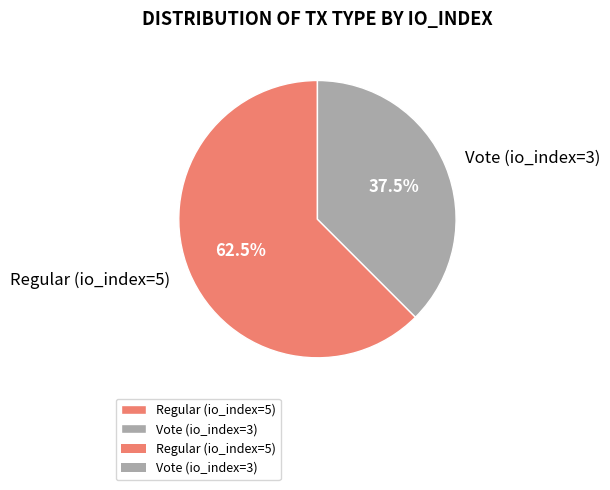

Which category has the biggest portion of the pie?

Regular (io_index=5)